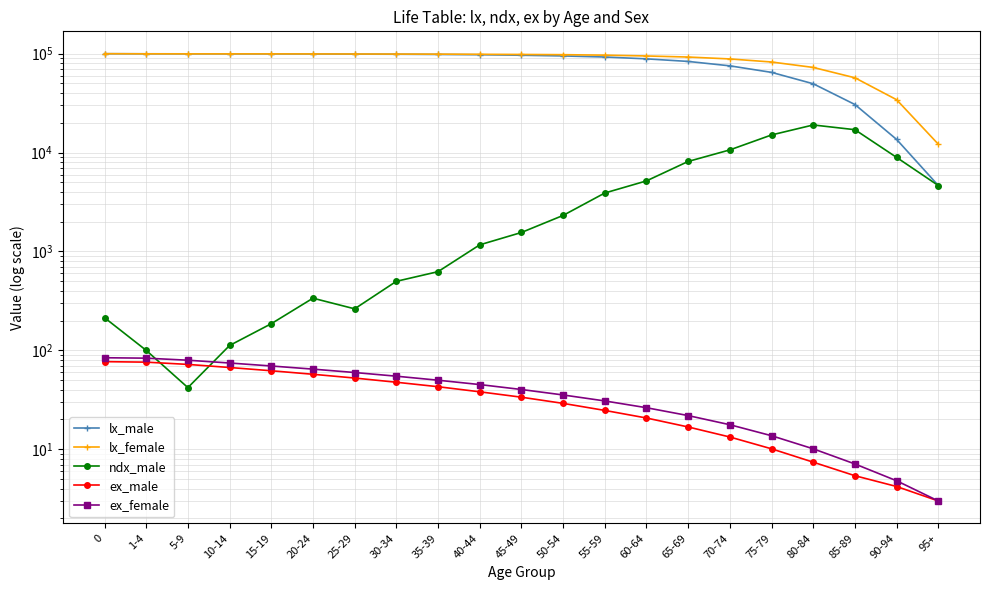

Is it true that ex_female equals 22.1 at 45-49?

False